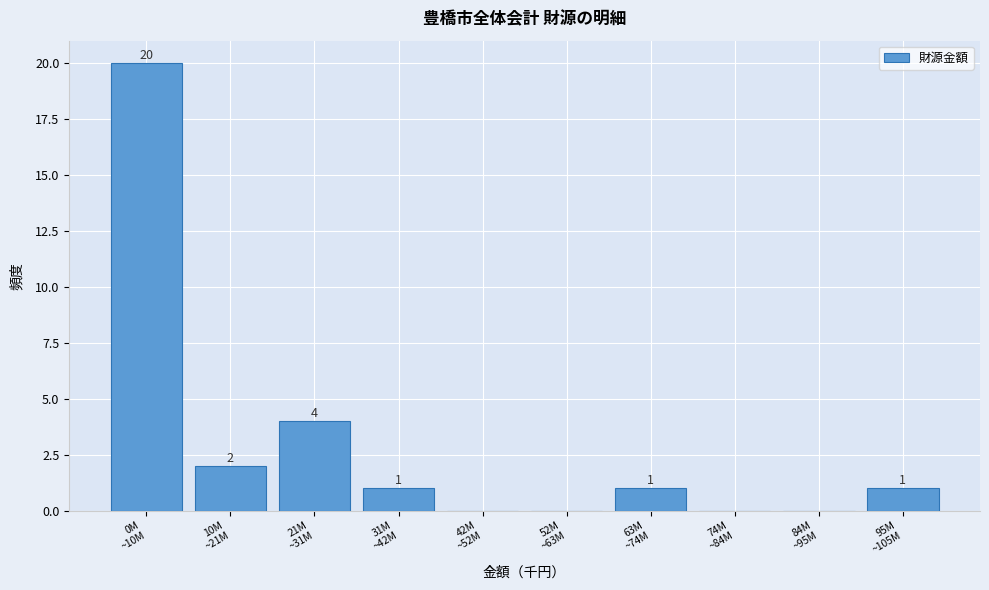

What is the maximum value shown in the chart?

20